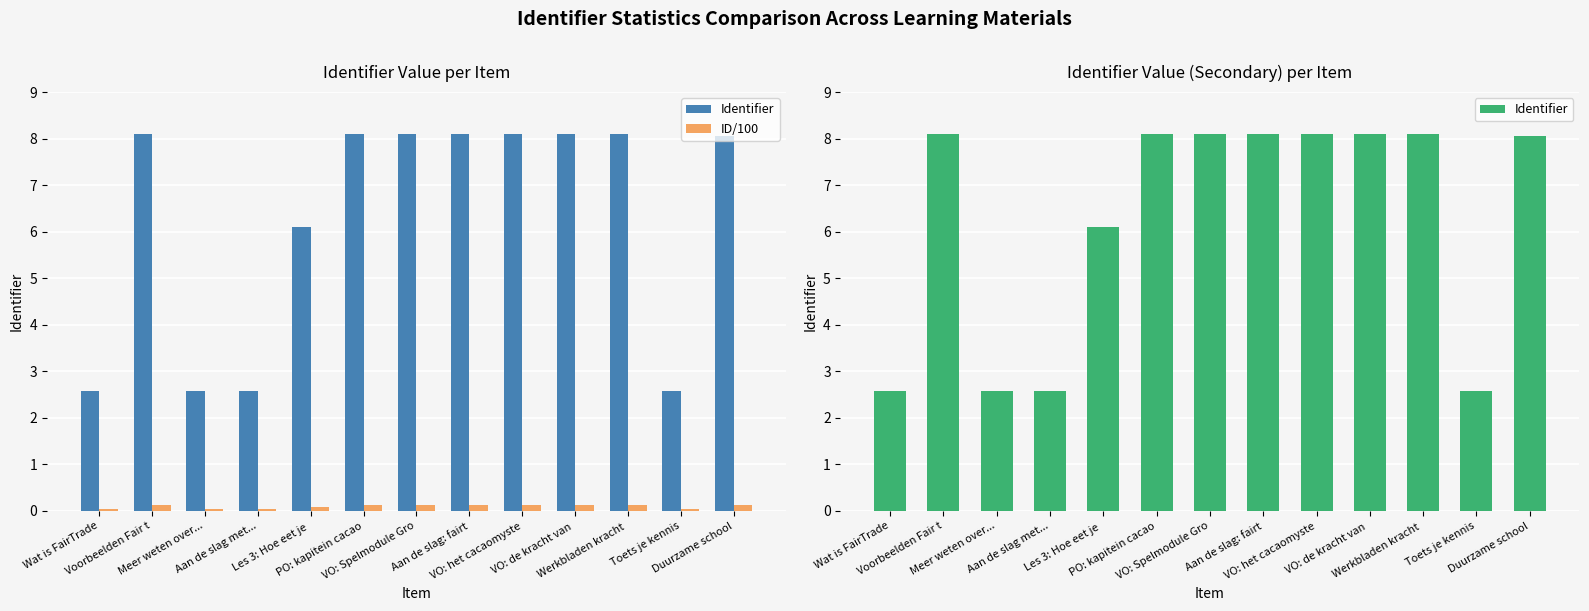

Reading left to right, transcribe all the data shown in this chart.

Identifier: 2.6	8.1	2.6	2.6	6.1	8.1	8.1	8.1	8.1	8.1	8.1	2.6	8.1
ID/100: 0.0	0.1	0.0	0.0	0.1	0.1	0.1	0.1	0.1	0.1	0.1	0.0	0.1